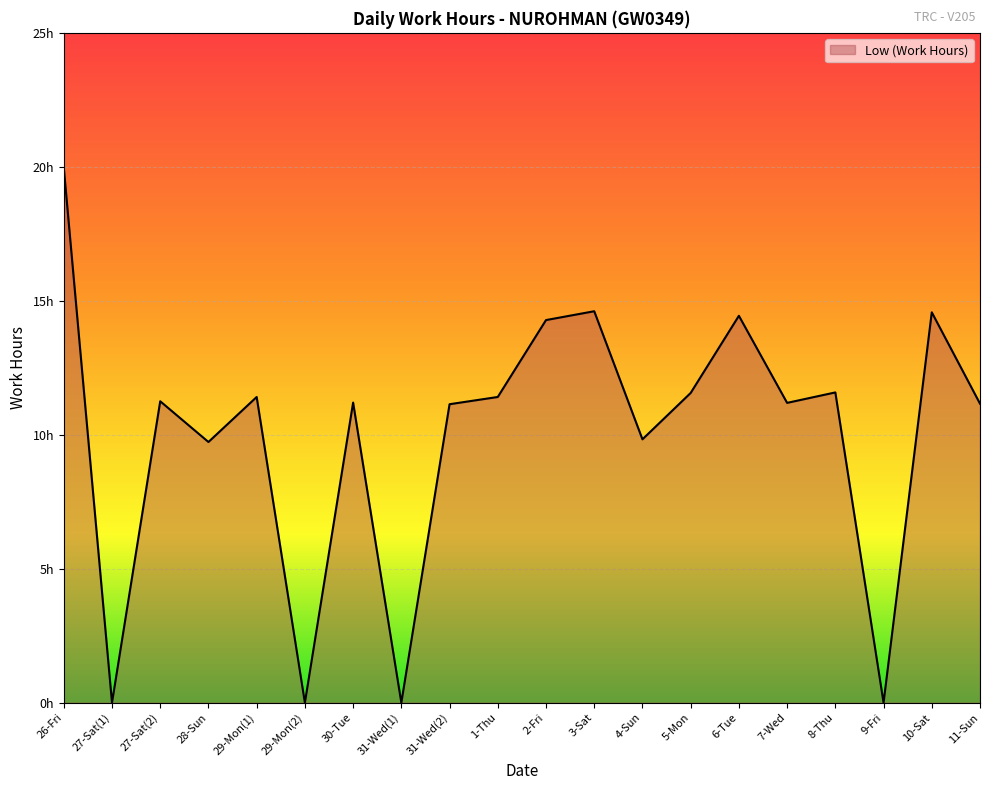

List the labels in order of value, smallest first.

27-Sat(1), 29-Mon(2), 31-Wed(1), 9-Fri, 28-Sun, 4-Sun, 31-Wed(2), 11-Sun, 7-Wed, 30-Tue, 27-Sat(2), 29-Mon(1), 1-Thu, 5-Mon, 8-Thu, 2-Fri, 6-Tue, 10-Sat, 3-Sat, 26-Fri